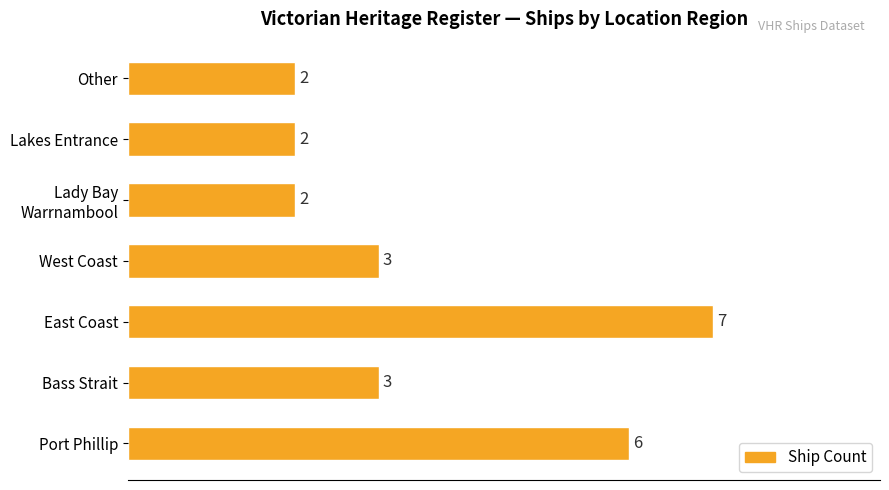

What is the difference between the values at East Coast and West Coast?

4